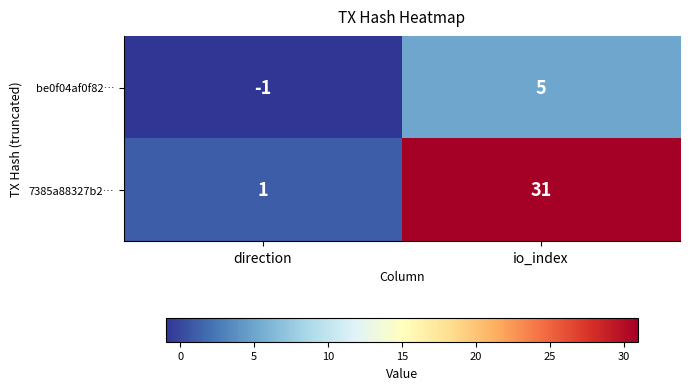

What is the minimum value shown in the chart?

-1